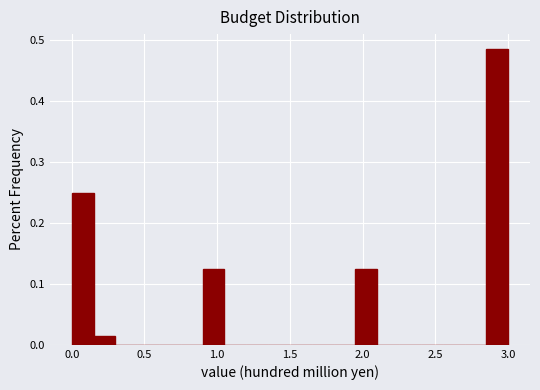

Around what value on the x-axis is the tallest bar? Give the approximate position of its centre, as read against the axis.

2.95